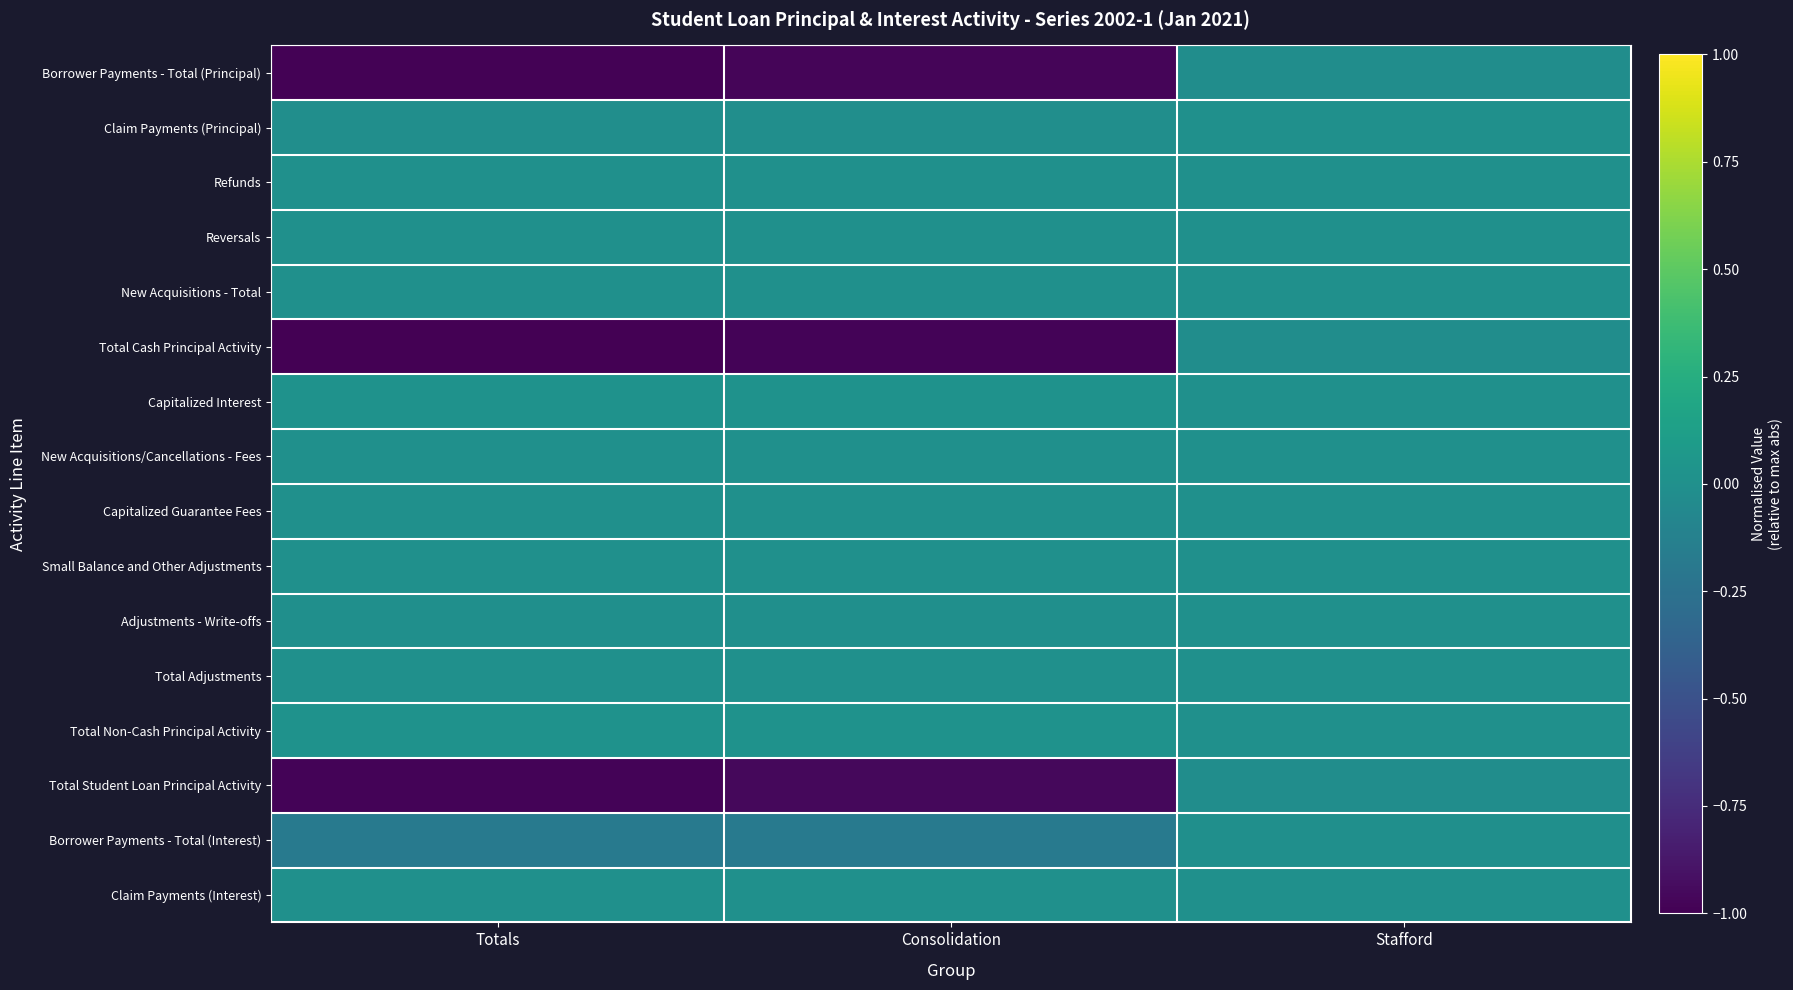

What is the total value across all series at Totals?

-3.1